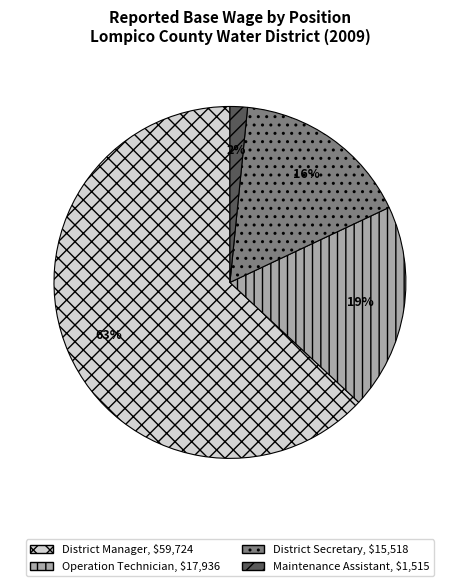

To the nearest percent, what is the average slice percentage?

25%